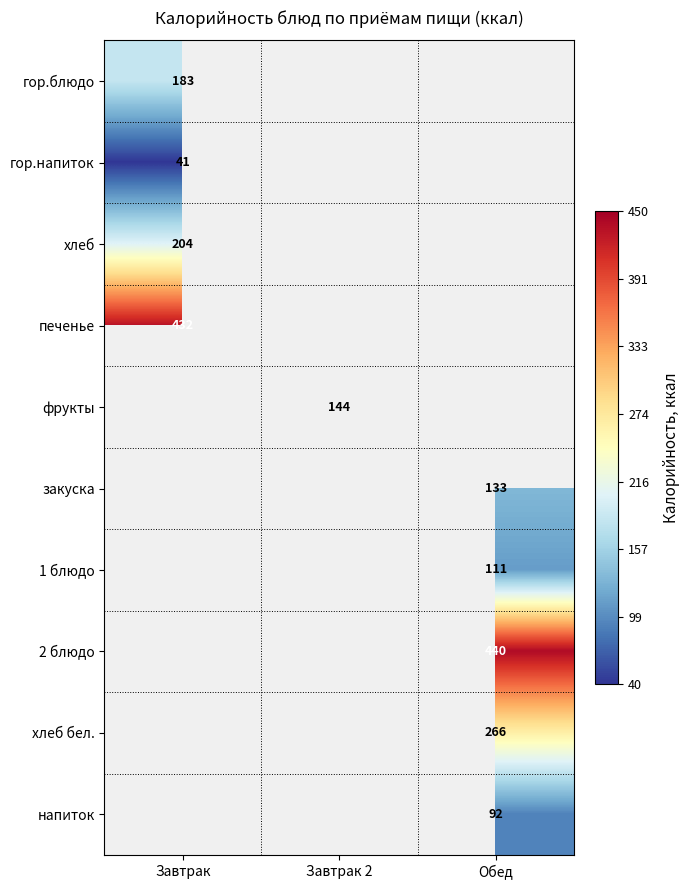

The гор.напиток series shows 41 at Завтрак. True or false?

True